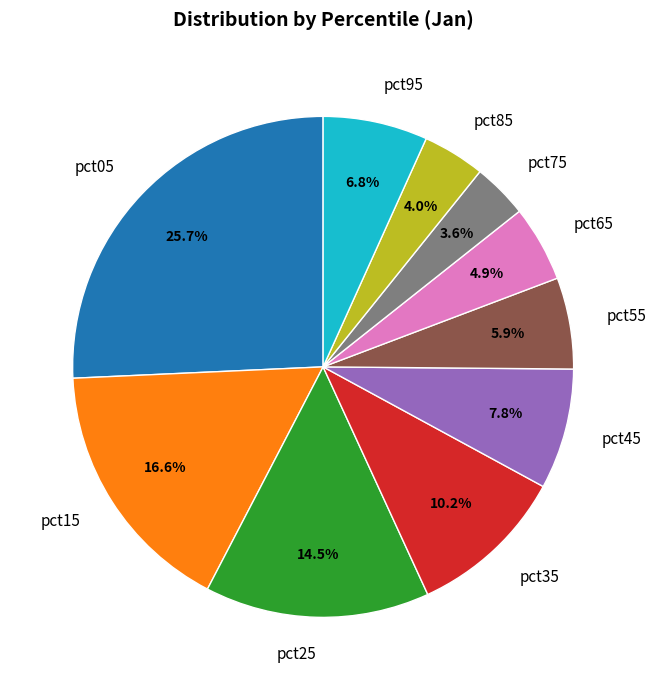

Which slice is the largest?

pct05